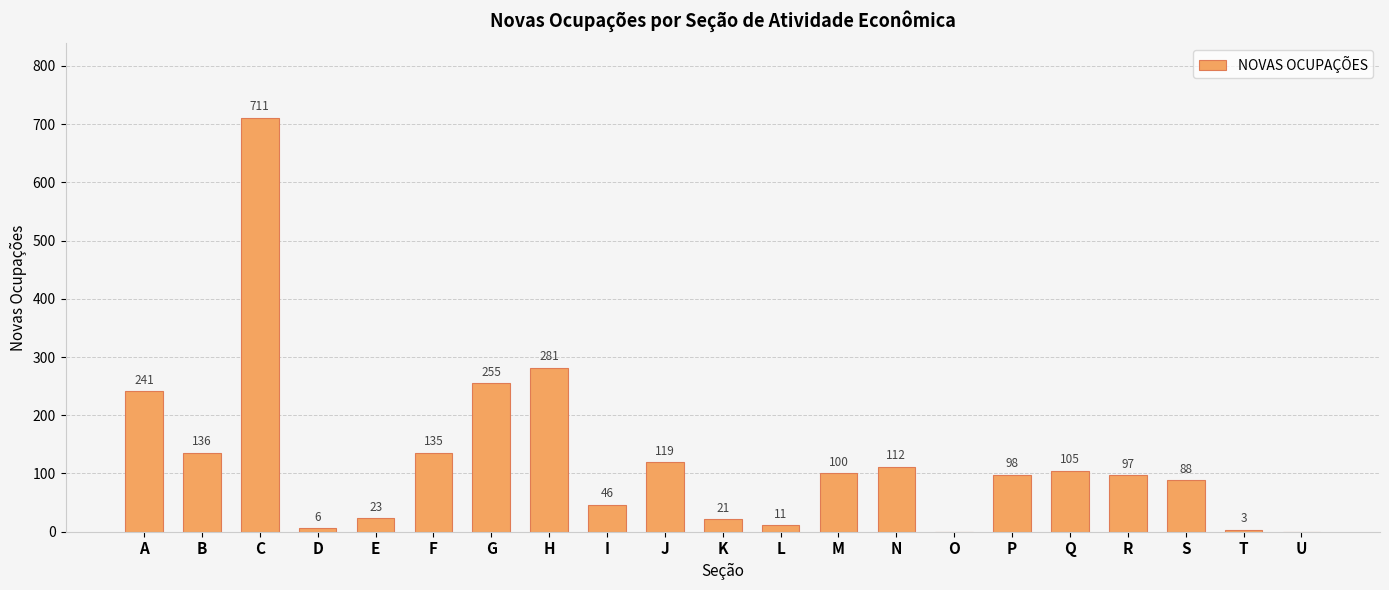

Approximately how many times larger is the value at C compared to D?

118.5